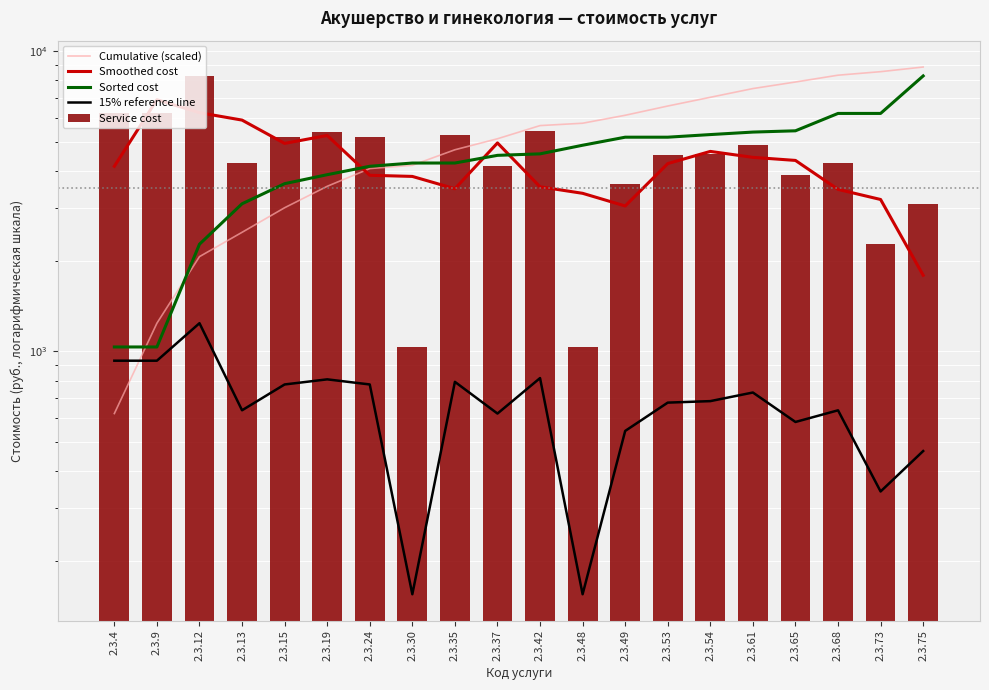

Between 2.3.42 and 2.3.15, which is larger?

2.3.42